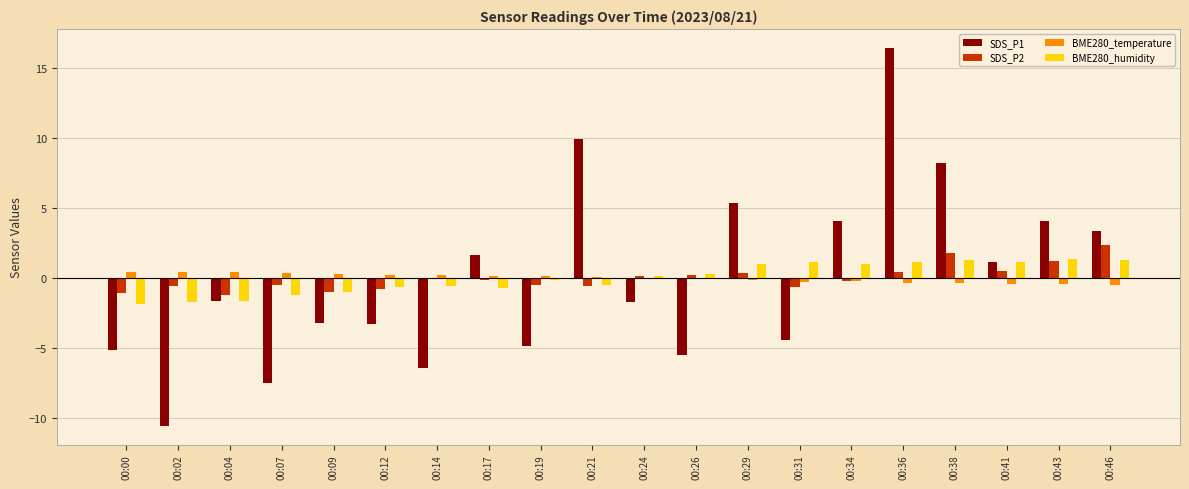

Count the number of data series in this chart.

4